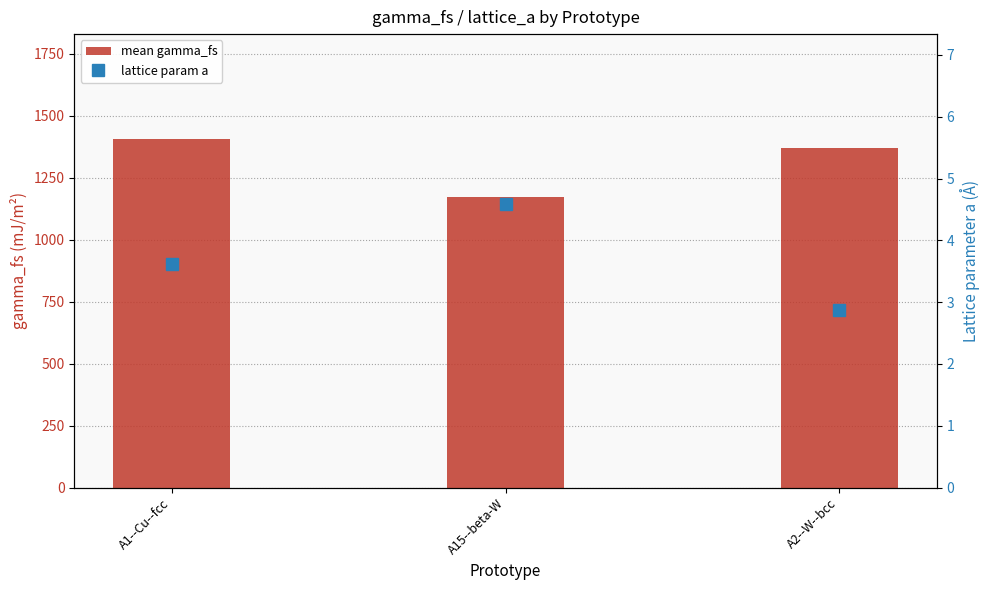

Reading right to left, transcribe all the data shown in this chart.

mean gamma_fs: A2--W--bcc=1369.1	A15--beta-W=1173.9	A1--Cu--fcc=1407.4
lattice param a: A2--W--bcc=2.9	A15--beta-W=4.6	A1--Cu--fcc=3.6